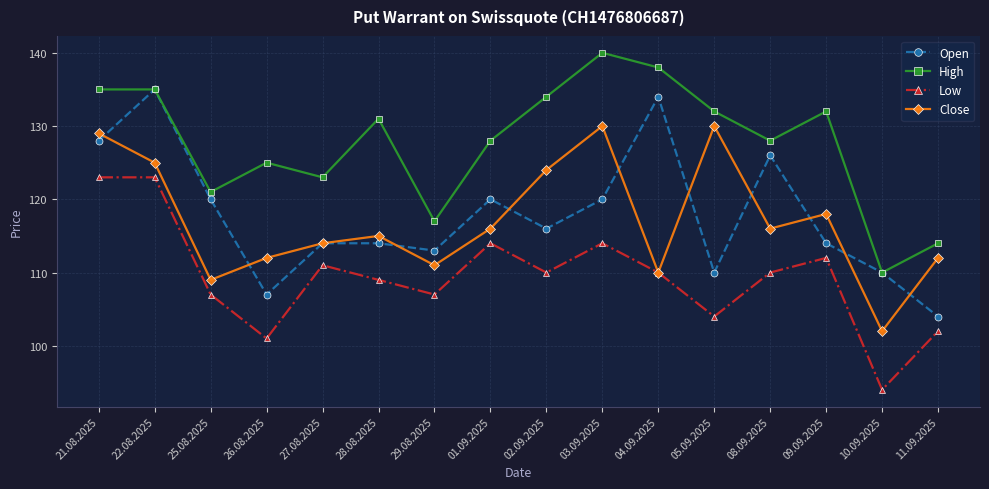

At which label does Close reach its minimum?

10.09.2025